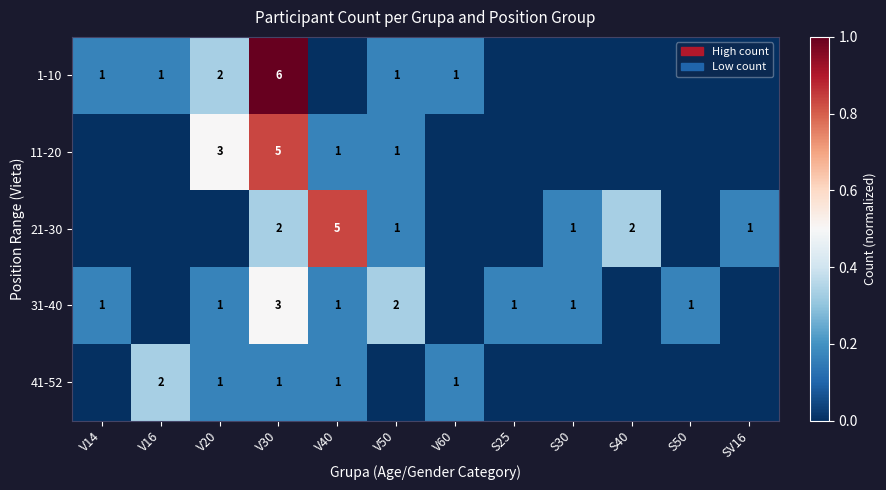

What is the total value across all series at V30?

17